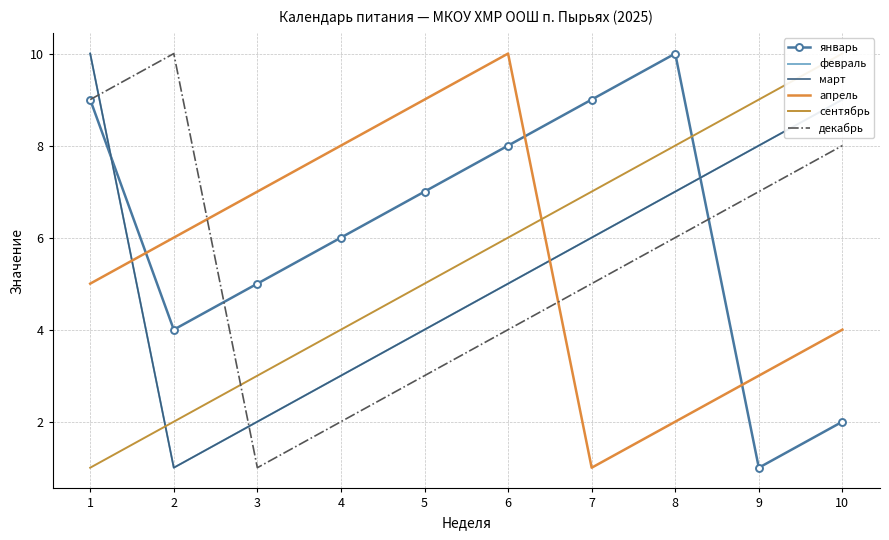

What is the difference between the highest and lowest values at 2?

9